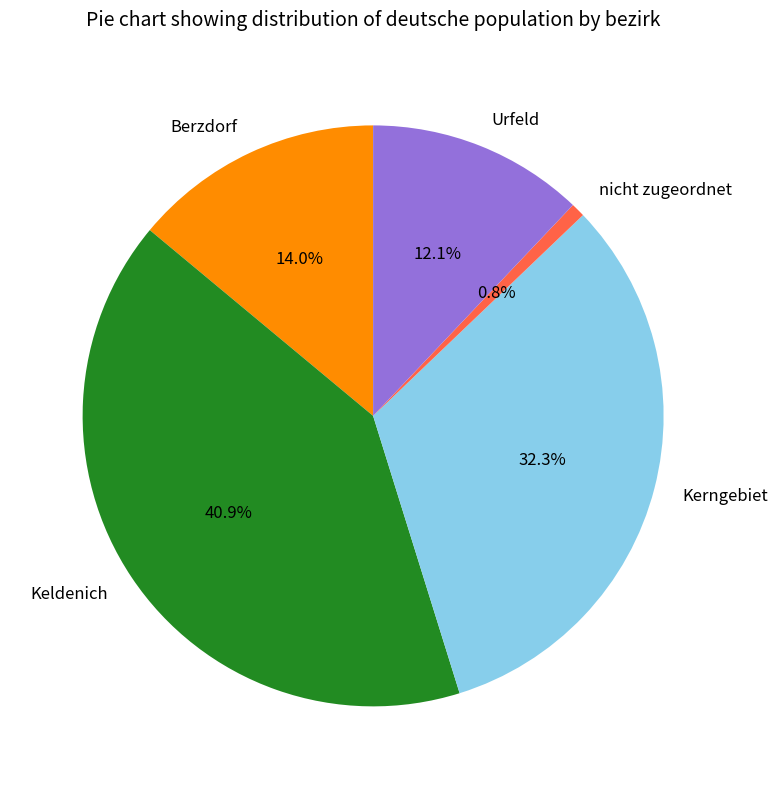

Is there a majority slice in this chart?

No